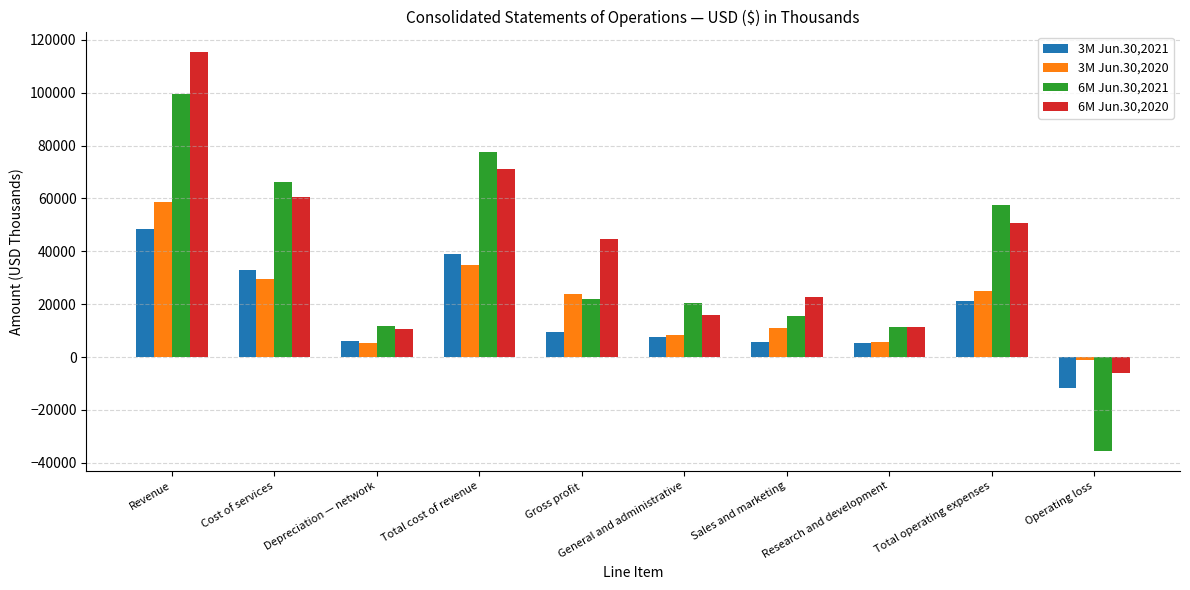

Count the number of data series in this chart.

4